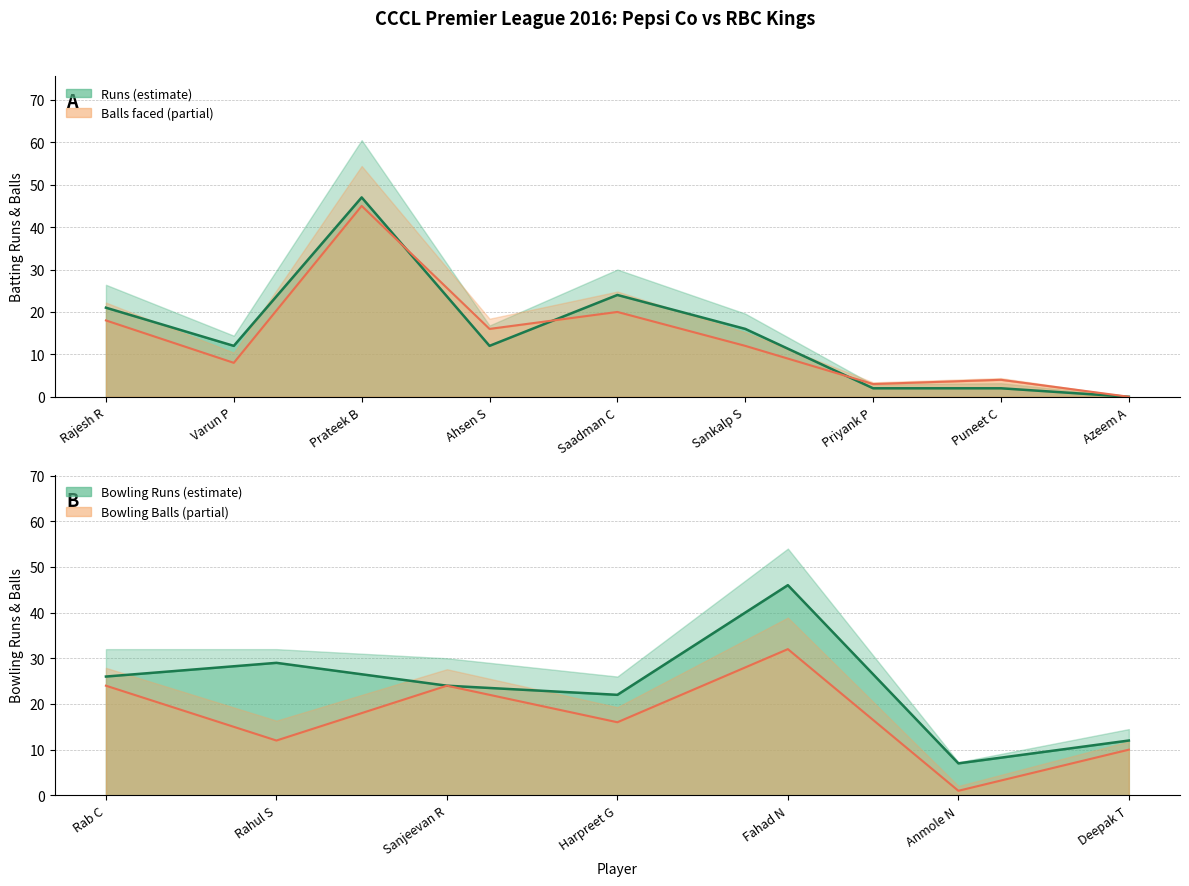

Where is the first local minimum for Pepsi Co Runs?

Varun P